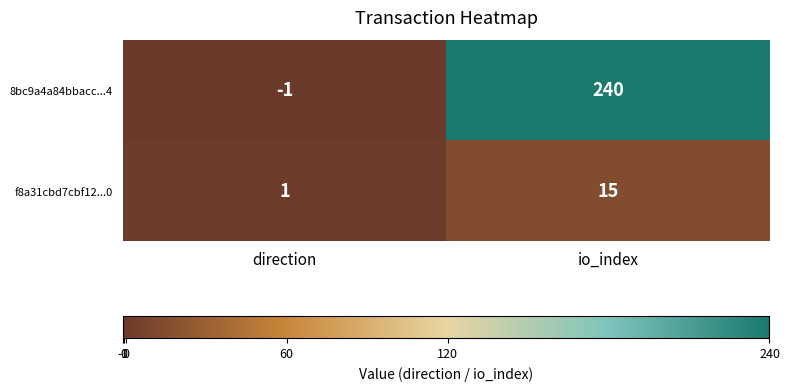

What is the spread (max minus min) of values at io_index?

225